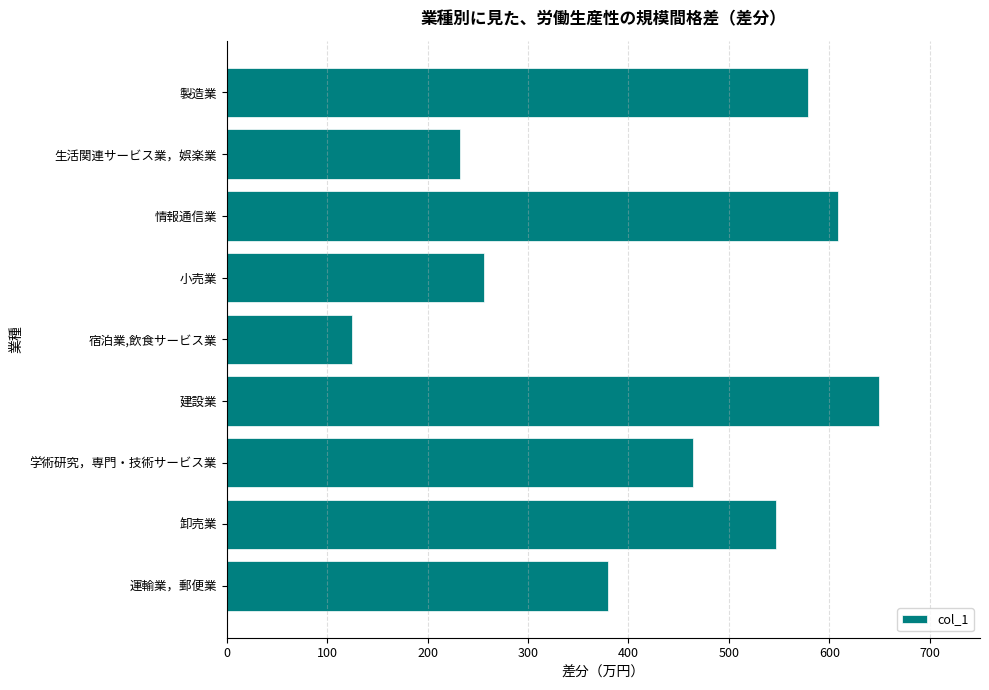

What is the difference between the maximum and second lowest values?

417